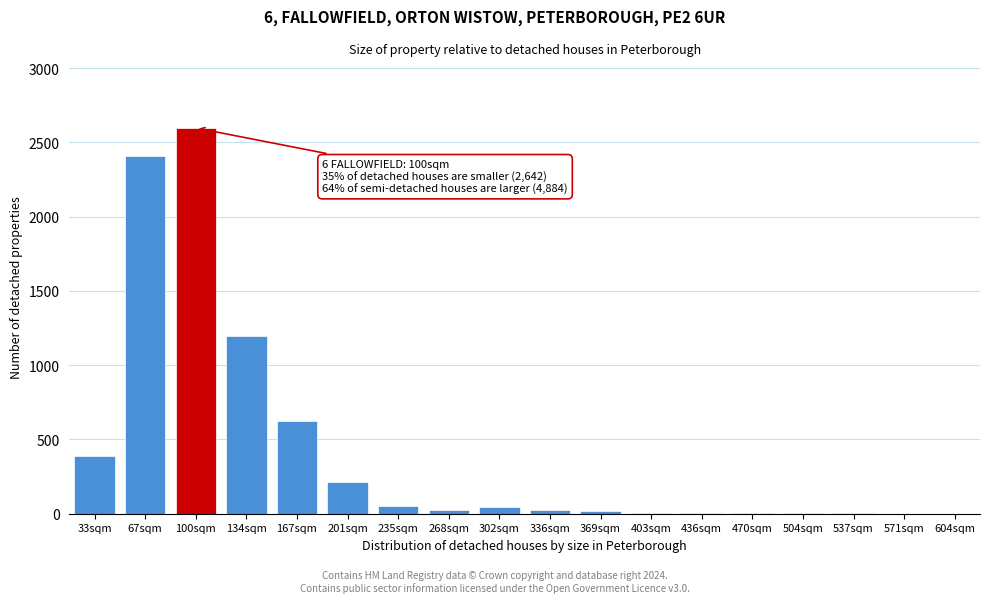

At which label is the value closest to 1299?

134sqm